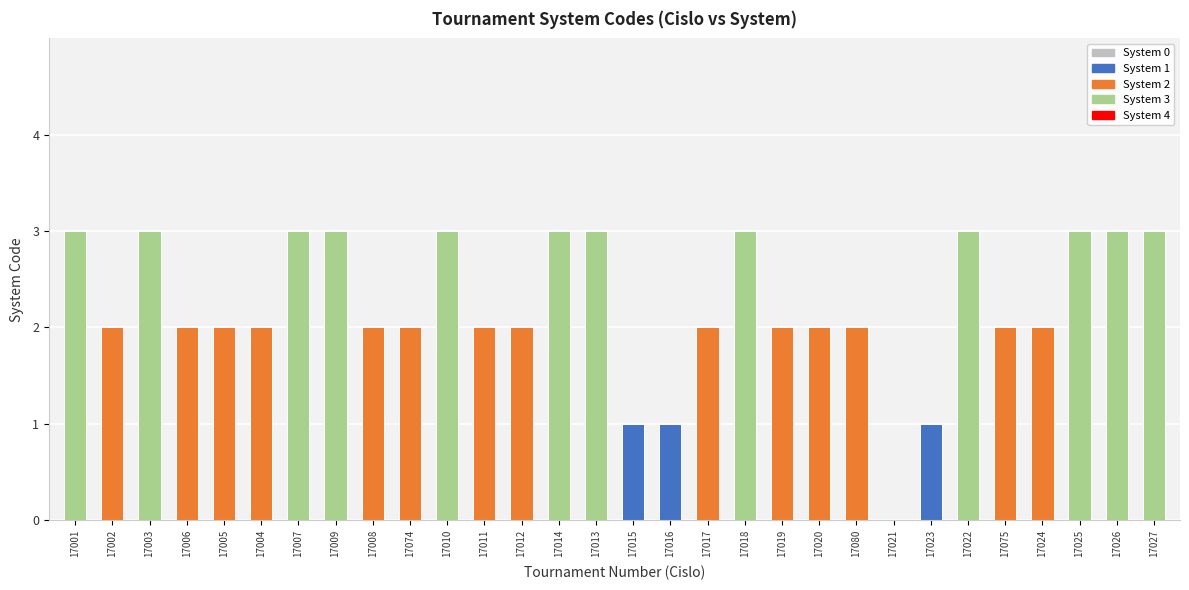

Count the number of data series in this chart.

1